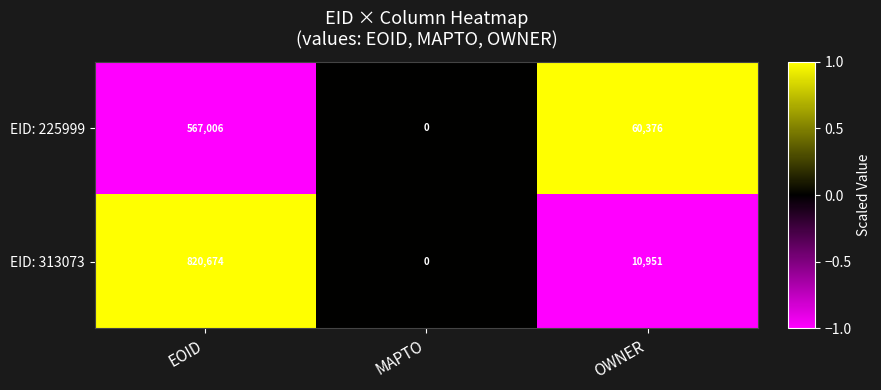

The value of EID: 313073 at EOID is 820674. True or false?

True